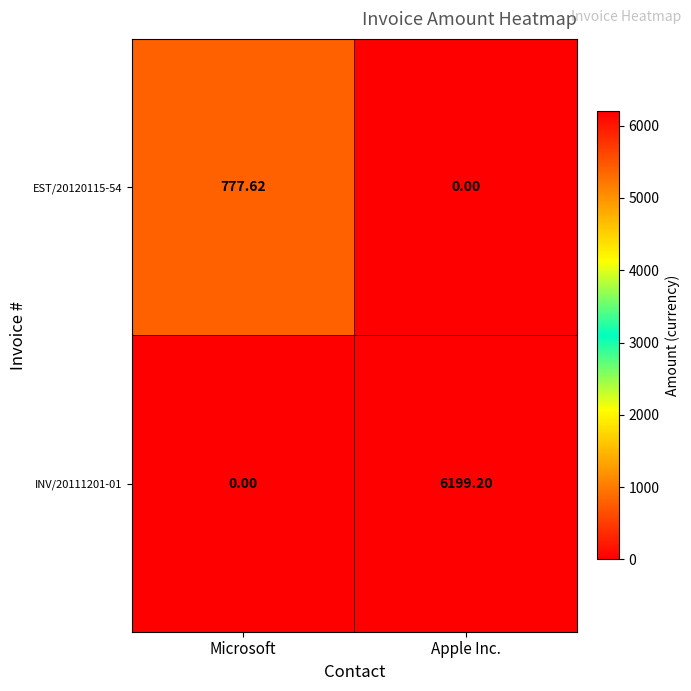

Is the value of INV/20111201-01 at Apple Inc. greater than the value of EST/20120115-54 at Microsoft?

Yes